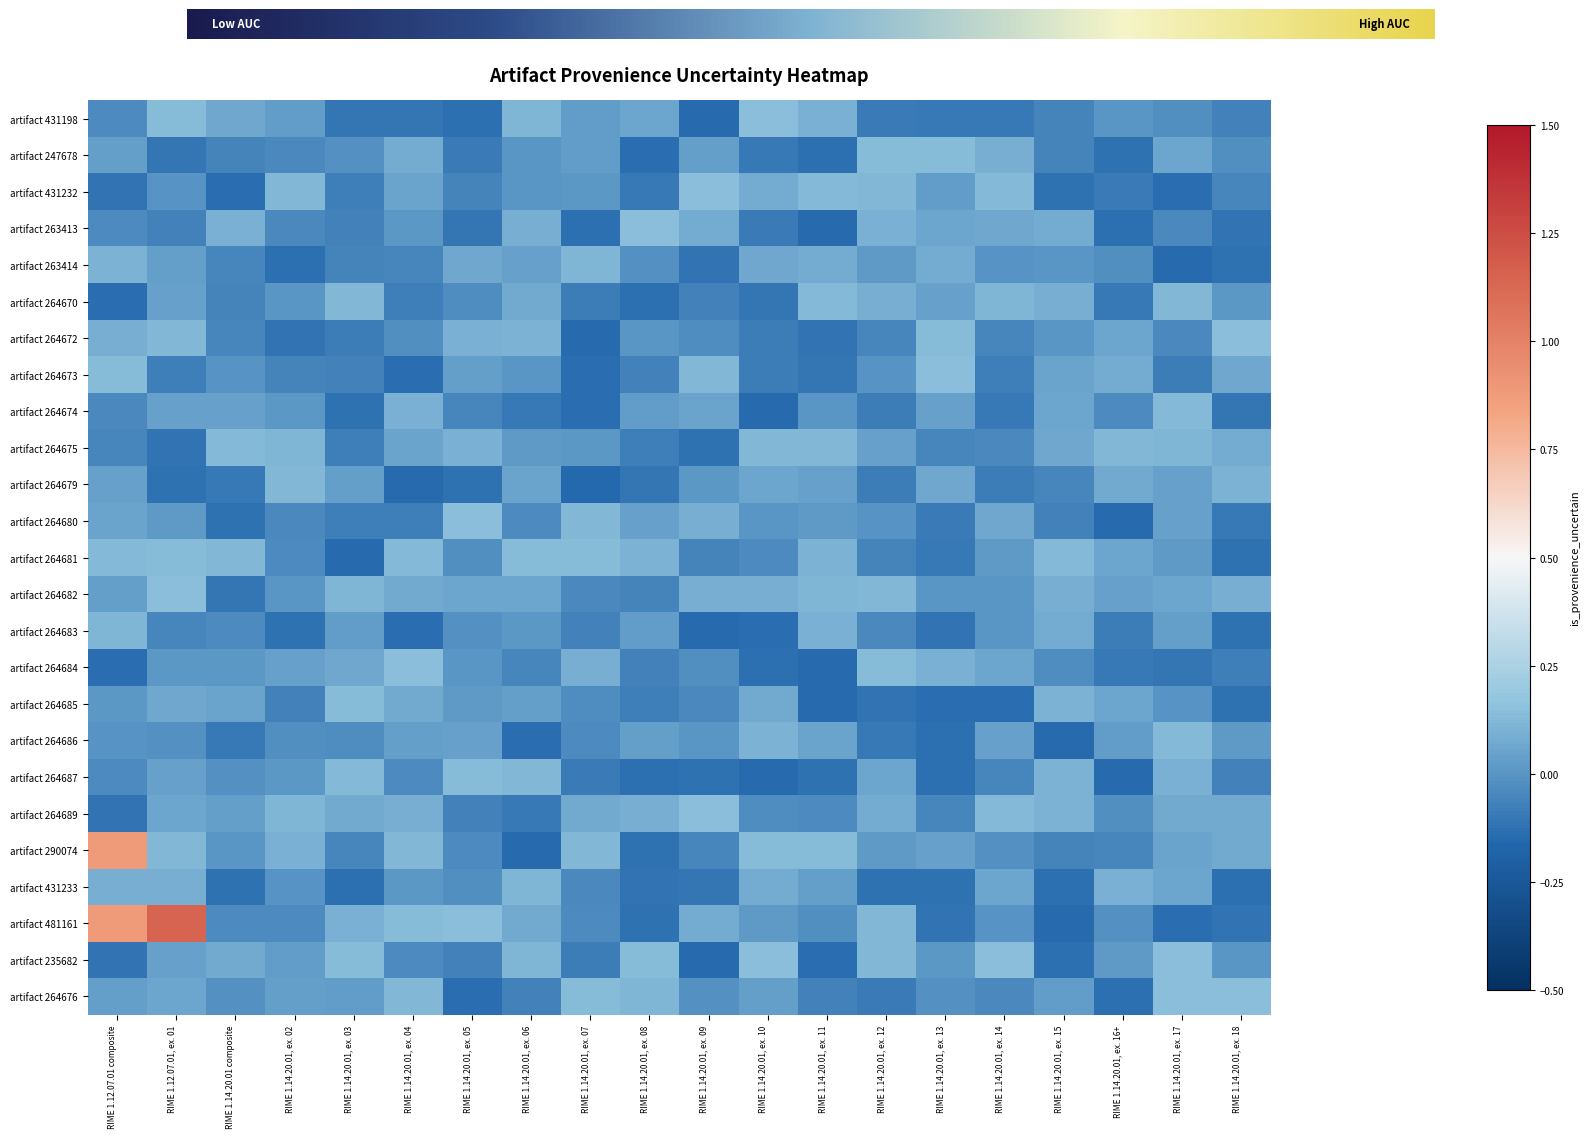

Reading left to right, transcribe all the data shown in this chart.

431198: 0	0	0	0	0	0	0	0	0	0	0	0	0	0	0	0	0	0	0	0
247678: 0	0	0	0	0	0	0	0	0	0	0	0	0	0	0	0	0	0	0	0
431232: 0	0	0	0	0	0	0	0	0	0	0	0	0	0	0	0	0	0	0	0
263413: 0	0	0	0	0	0	0	0	0	0	0	0	0	0	0	0	0	0	0	0
263414: 0	0	0	0	0	0	0	0	0	0	0	0	0	0	0	0	0	0	0	0
264670: 0	0	0	0	0	0	0	0	0	0	0	0	0	0	0	0	0	0	0	0
264672: 0	0	0	0	0	0	0	0	0	0	0	0	0	0	0	0	0	0	0	0
264673: 0	0	0	0	0	0	0	0	0	0	0	0	0	0	0	0	0	0	0	0
264674: 0	0	0	0	0	0	0	0	0	0	0	0	0	0	0	0	0	0	0	0
264675: 0	0	0	0	0	0	0	0	0	0	0	0	0	0	0	0	0	0	0	0
264679: 0	0	0	0	0	0	0	0	0	0	0	0	0	0	0	0	0	0	0	0
264680: 0	0	0	0	0	0	0	0	0	0	0	0	0	0	0	0	0	0	0	0
264681: 0	0	0	0	0	0	0	0	0	0	0	0	0	0	0	0	0	0	0	0
264682: 0	0	0	0	0	0	0	0	0	0	0	0	0	0	0	0	0	0	0	0
264683: 0	0	0	0	0	0	0	0	0	0	0	0	0	0	0	0	0	0	0	0
264684: 0	0	0	0	0	0	0	0	0	0	0	0	0	0	0	0	0	0	0	0
264685: 0	0	0	0	0	0	0	0	0	0	0	0	0	0	0	0	0	0	0	0
264686: 0	0	0	0	0	0	0	0	0	0	0	0	0	0	0	0	0	0	0	0
264687: 0	0	0	0	0	0	0	0	0	0	0	0	0	0	0	0	0	0	0	0
264689: 0	0	0	0	0	0	0	0	0	0	0	0	0	0	0	0	0	0	0	0
290074: 1	0	0	0	0	0	0	0	0	0	0	0	0	0	0	0	0	0	0	0
431233: 0	0	0	0	0	0	0	0	0	0	0	0	0	0	0	0	0	0	0	0
481161: 1	1	0	0	0	0	0	0	0	0	0	0	0	0	0	0	0	0	0	0
235682: 0	0	0	0	0	0	0	0	0	0	0	0	0	0	0	0	0	0	0	0
264676: 0	0	0	0	0	0	0	0	0	0	0	0	0	0	0	0	0	0	0	0